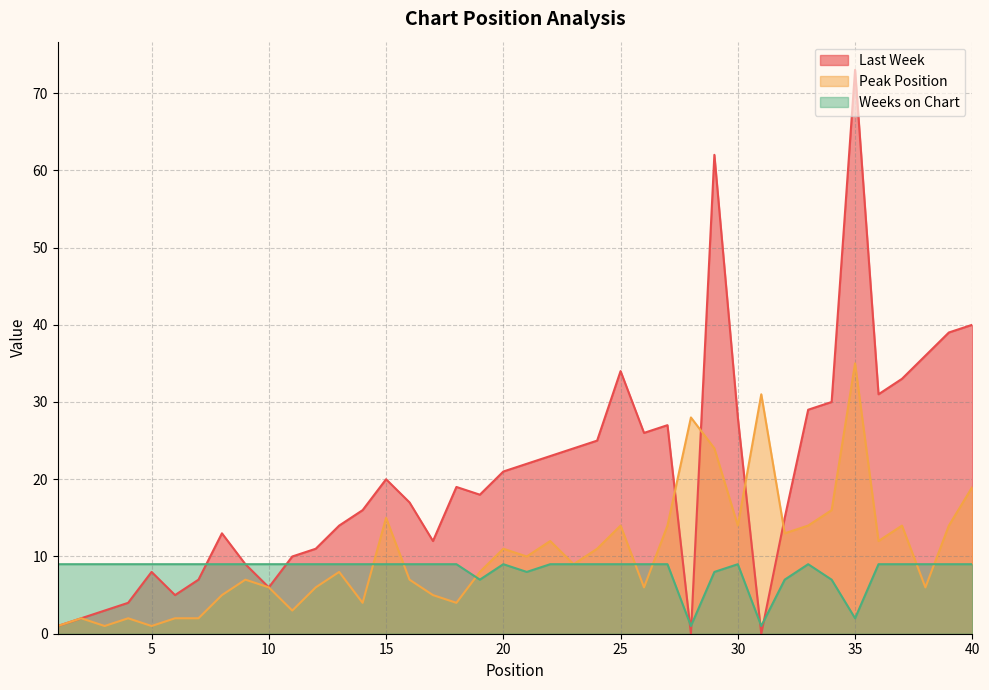

How many times do Peak Position and Weeks on Chart cross each other?

7